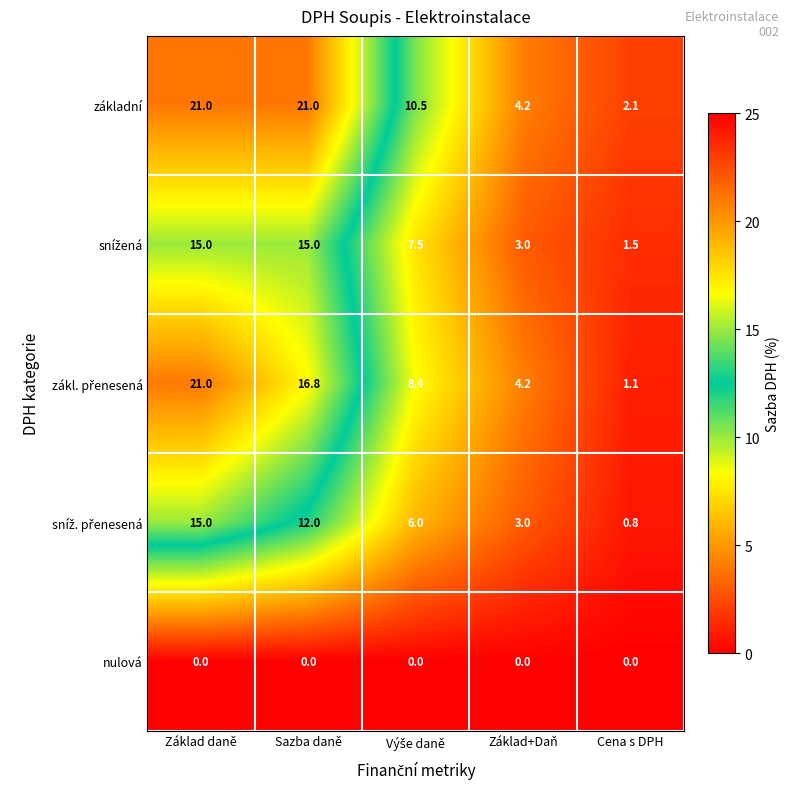

What is the greatest value displayed?

21.0